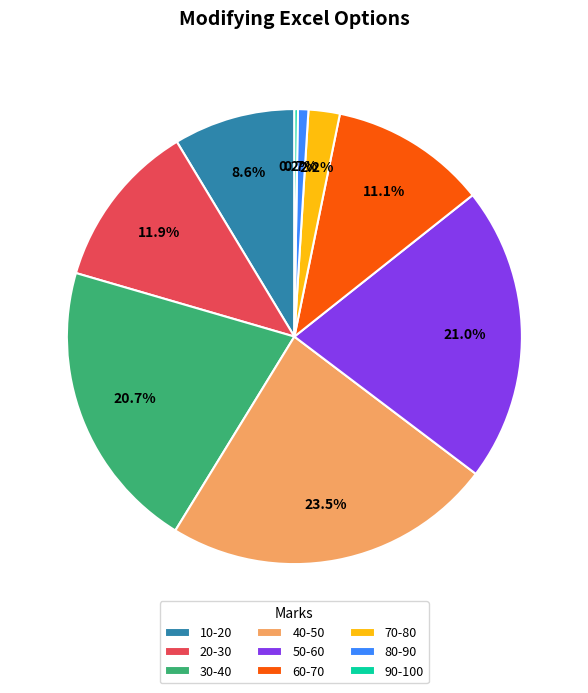

What percentage is NOT represented by 80-90?

99.3%